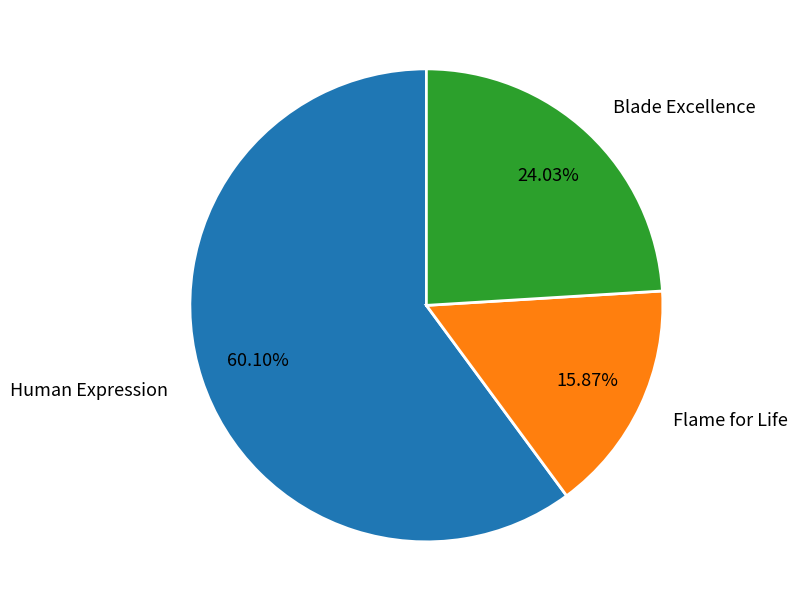

What percentage is NOT represented by Flame for Life?

84.1%